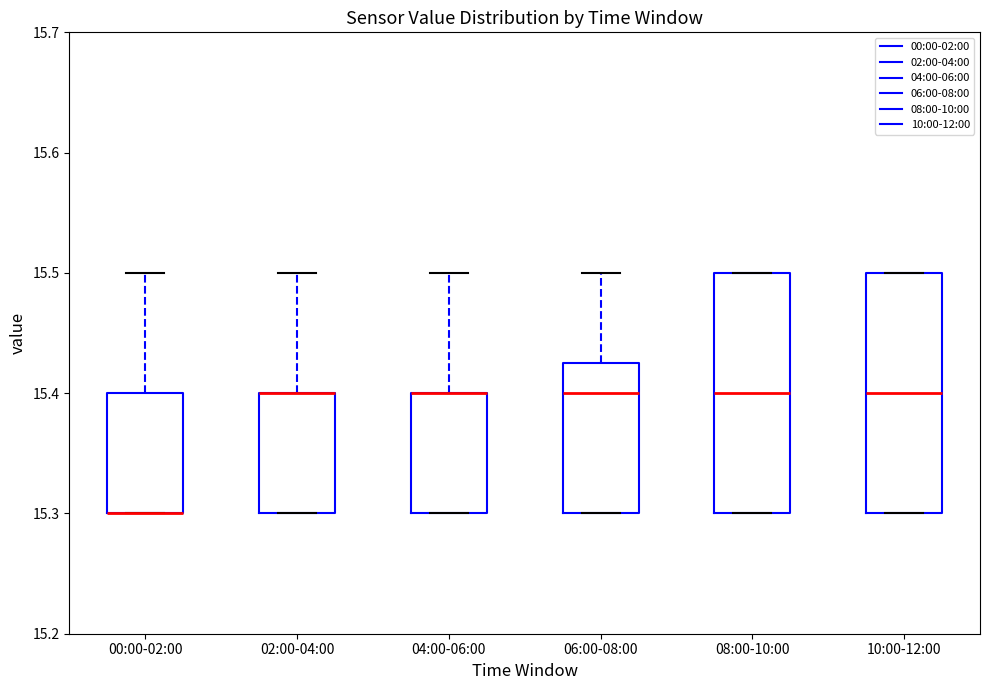

Reading left to right, transcribe this box plot: for each box, give where its median line is, the range the box spans, and where its two whiskers end, as read against the y-axis. The values are not printed on the chart, so give them approximately, as read against the axis.

00:00-02:00: median 15.30 (drawn on the box's lower edge), box 15.30 to 15.40, whiskers 15.30 to 15.50
02:00-04:00: median 15.40 (drawn on the box's upper edge), box 15.30 to 15.40, whiskers 15.30 to 15.50
04:00-06:00: median 15.40 (drawn on the box's upper edge), box 15.30 to 15.40, whiskers 15.30 to 15.50
06:00-08:00: median 15.40, box 15.30 to 15.43, whiskers 15.30 to 15.50
08:00-10:00: median 15.40, box 15.30 to 15.50, whiskers 15.30 to 15.50
10:00-12:00: median 15.40, box 15.30 to 15.50, whiskers 15.30 to 15.50